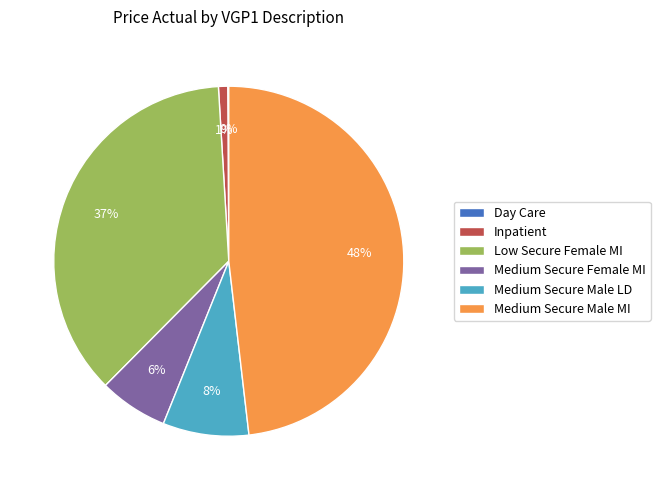

What is the largest slice in the pie chart?

Medium Secure Male MI